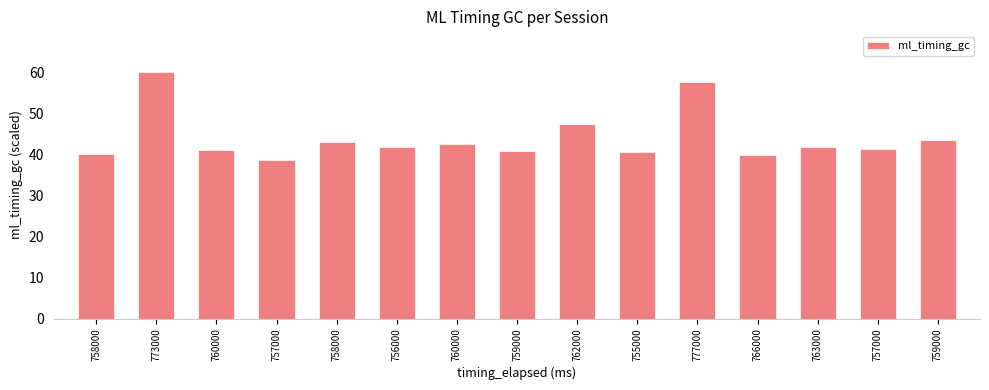

List the labels in order of value, smallest first.

757000, 766000, 758000, 755000, 759000, 760000, 757000, 763000, 756000, 760000, 758000, 759000, 762000, 777000, 773000